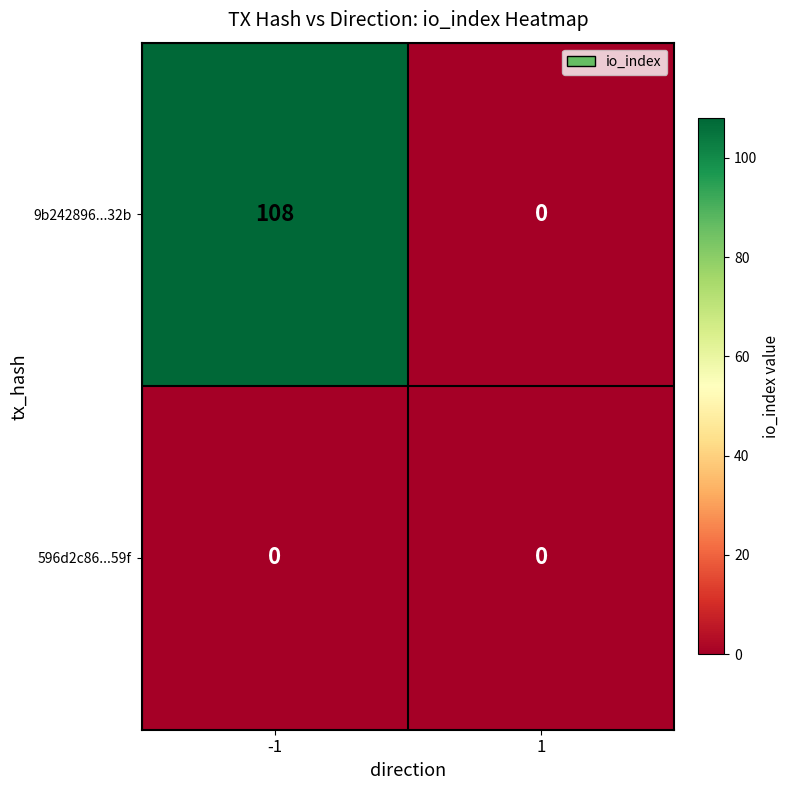

What is the sum of the 9b242896...32b values at -1 and 1?

108